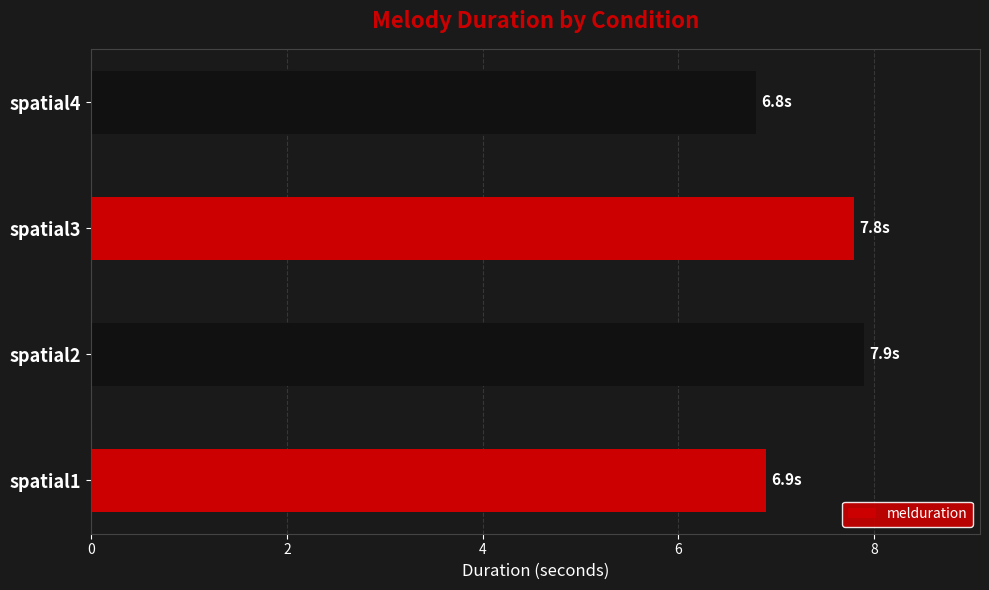

What is the difference between the values at spatial4 and spatial3?

1.0